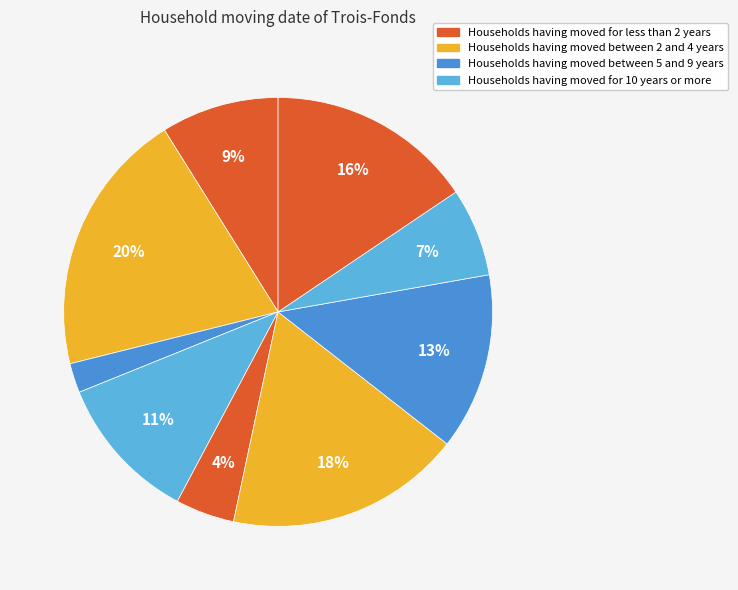

Does any single category account for the majority?

No